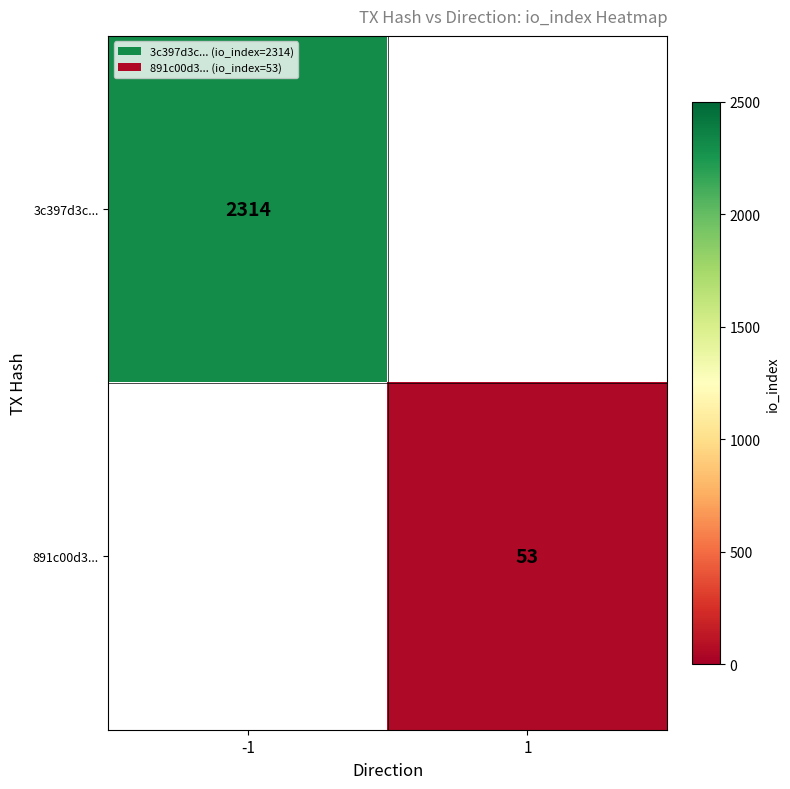

How many series are shown in this chart?

2